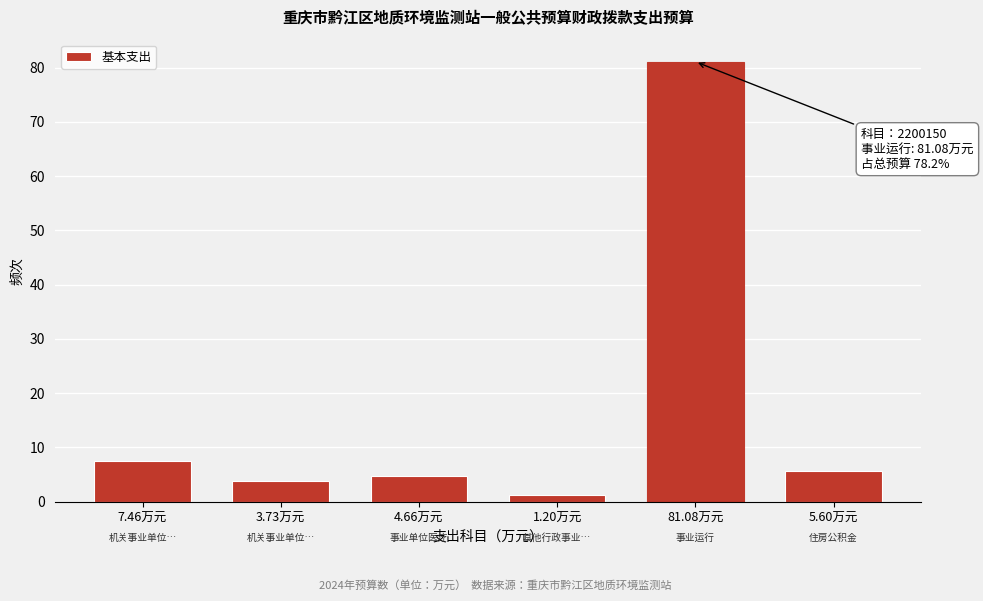

Reading left to right, list all the values displayed in this chart.

7.46万元=7.5	3.73万元=3.7	4.66万元=4.7	1.20万元=1.2	81.08万元=81.1	5.60万元=5.6